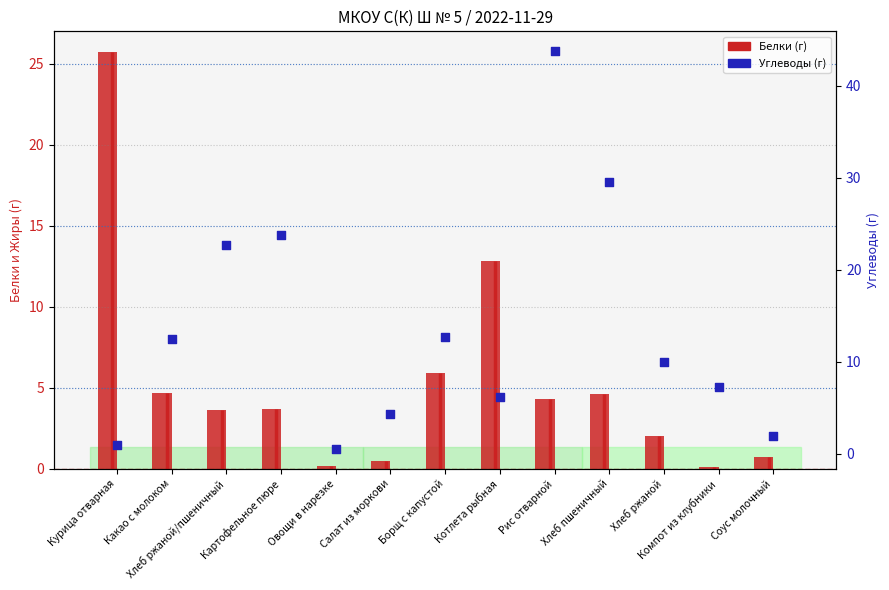

What is the total value across all series at Овощи в нарезке?

0.7